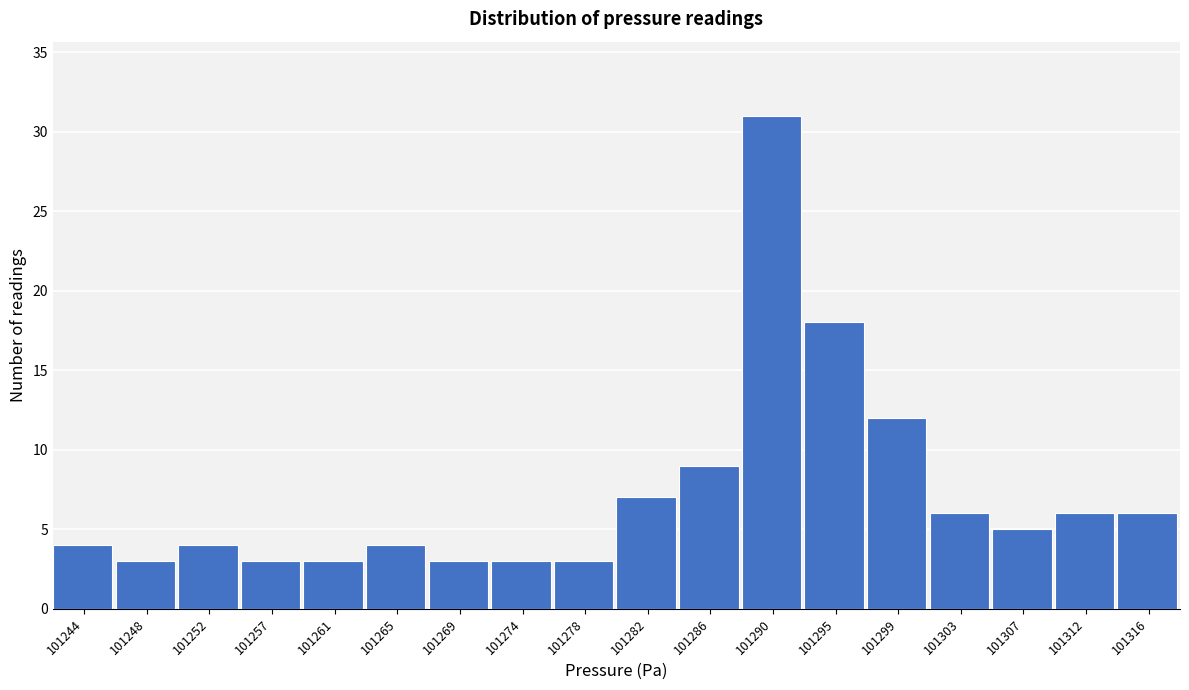

Reading left to right, extract all data points from this chart.

4	3	4	3	3	4	3	3	3	7	9	31	18	12	6	5	6	6